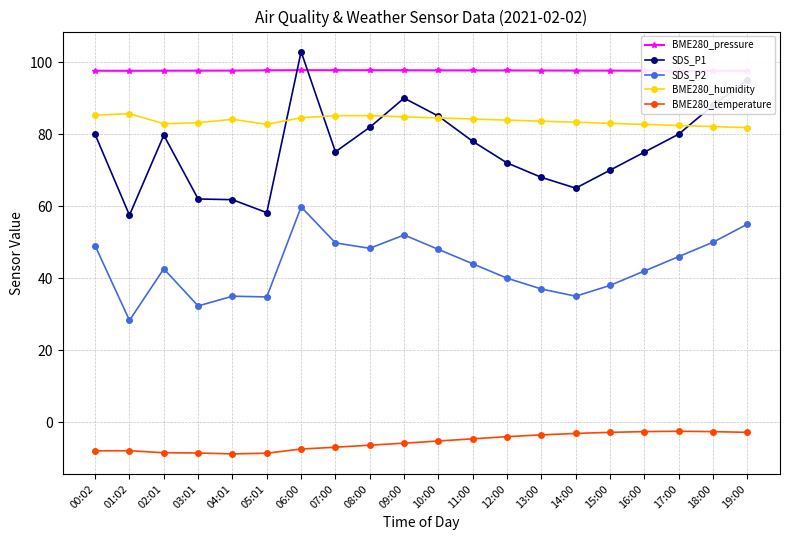

Where is the first local maximum for BME280_temperature?

01:02